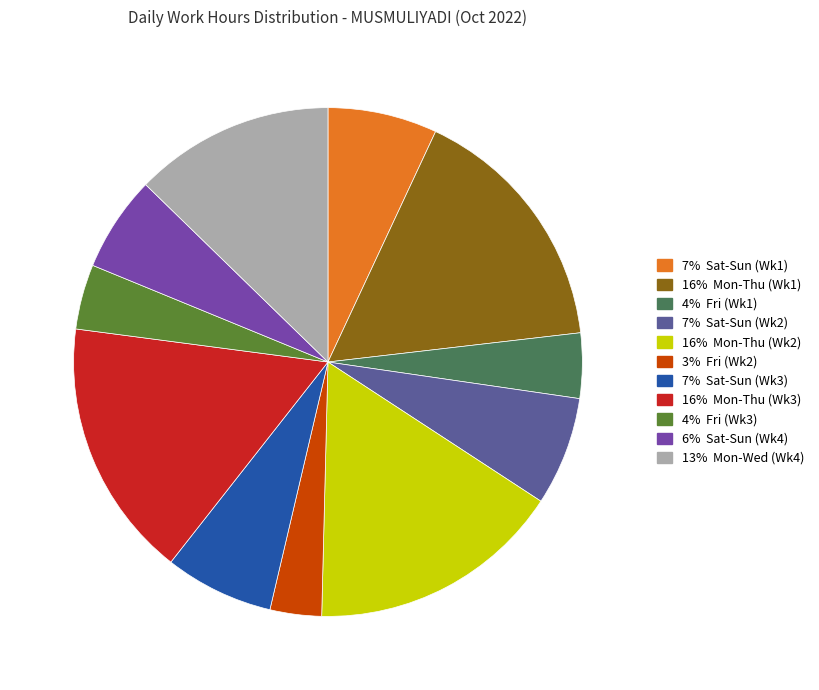

Count the number of slices in the pie.

11